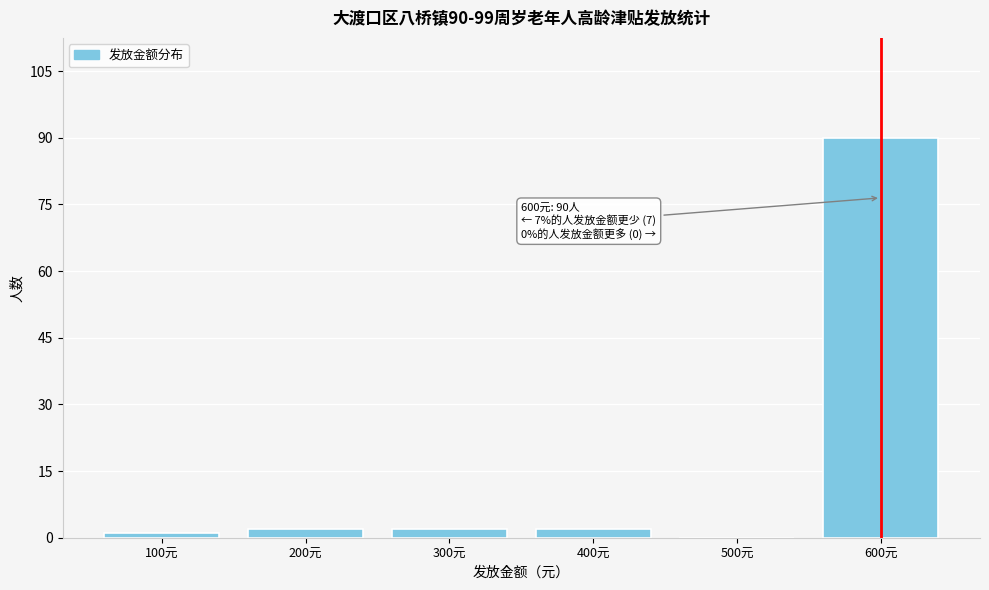

Reading left to right, what are all the values shown in this chart?

100元=1	200元=2	300元=2	400元=2	500元=0	600元=90